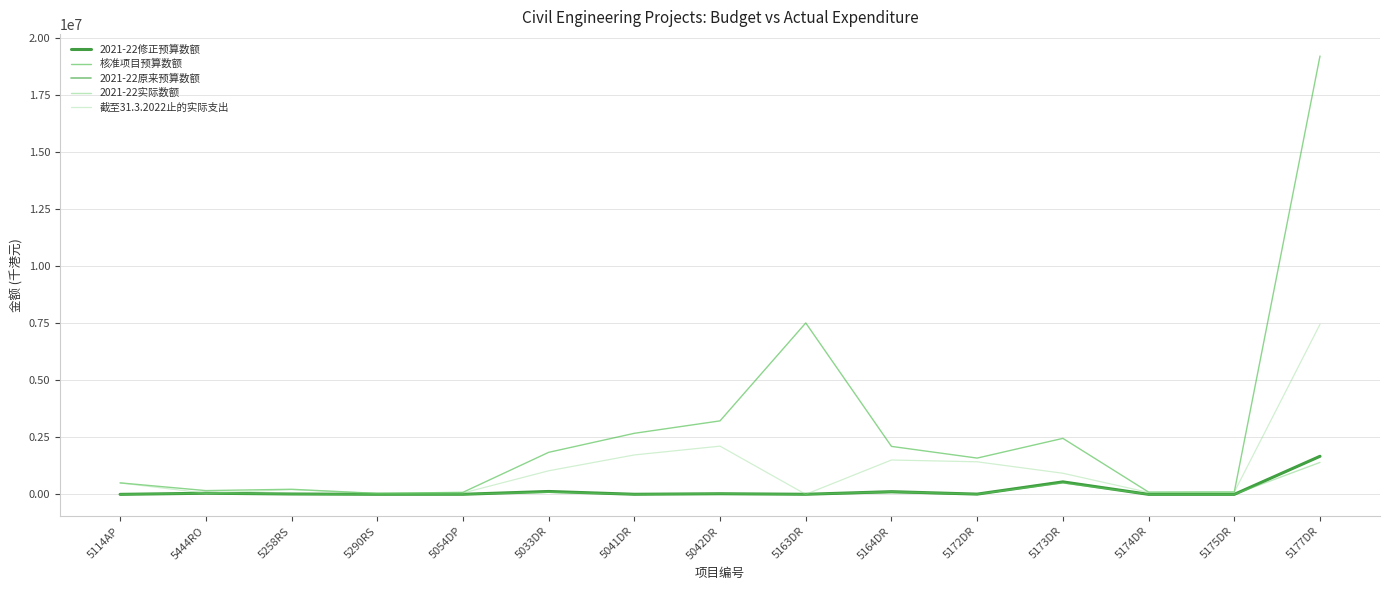

Between 5172DR and 5173DR, which series saw the biggest shift?

核准项目预算数额